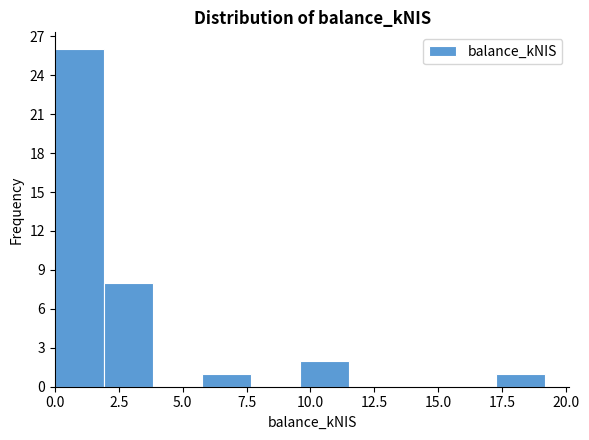

Around what value on the x-axis is the tallest bar? Give the approximate position of its centre, as read against the axis.

1.0